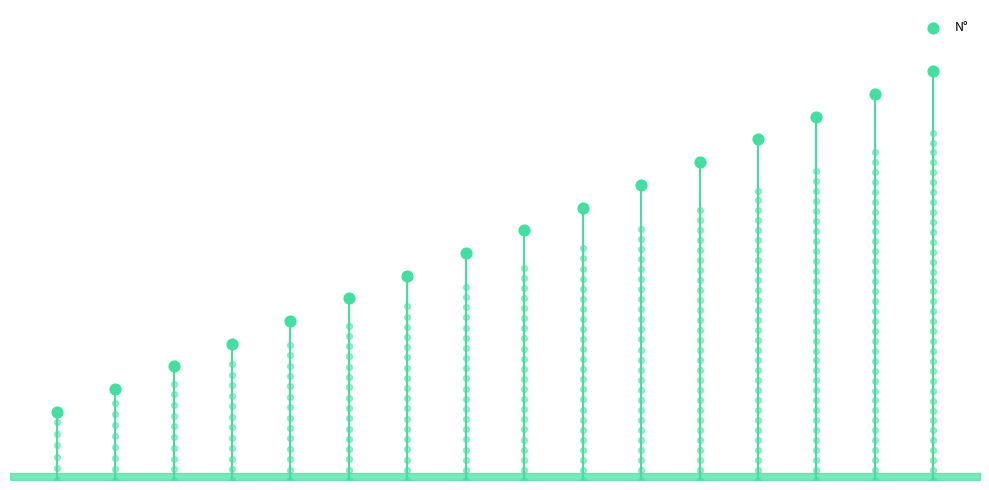

Between 8 and 11, which is larger?

11